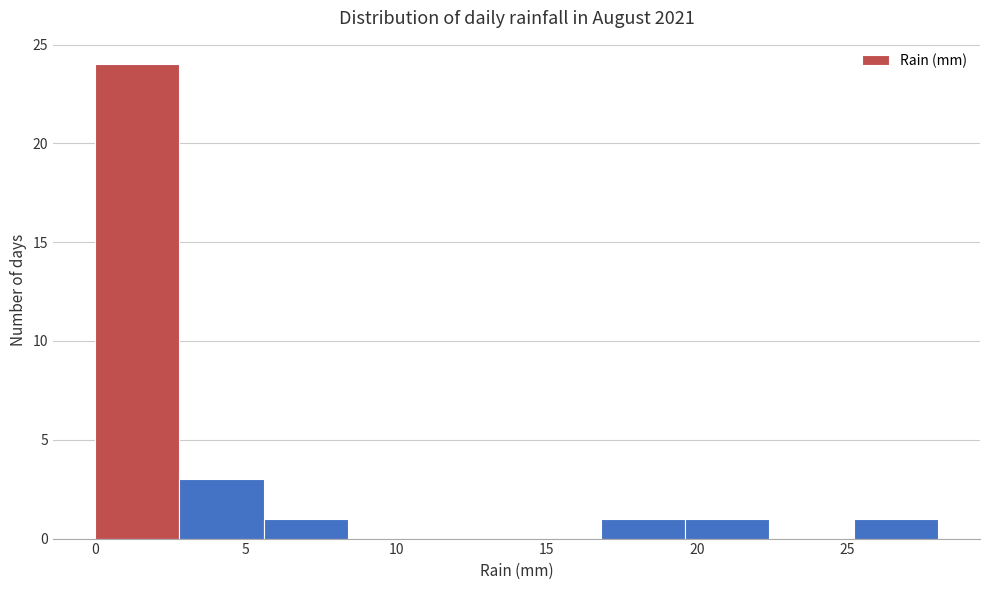

Reading left to right, transcribe this chart: for each bar, give the range it covers on the x-axis and its height. Neither the bar edges nor the heights are printed on the chart, so give them approximately, as read against the axes.

0.0 to 2.8: 24
2.8 to 5.6: 3
5.6 to 8.4: 1
8.4 to 11.2: 0
11.2 to 14.0: 0
14.0 to 16.8: 0
16.8 to 19.6: 1
19.6 to 22.4: 1
22.4 to 25.2: 0
25.2 to 28.0: 1